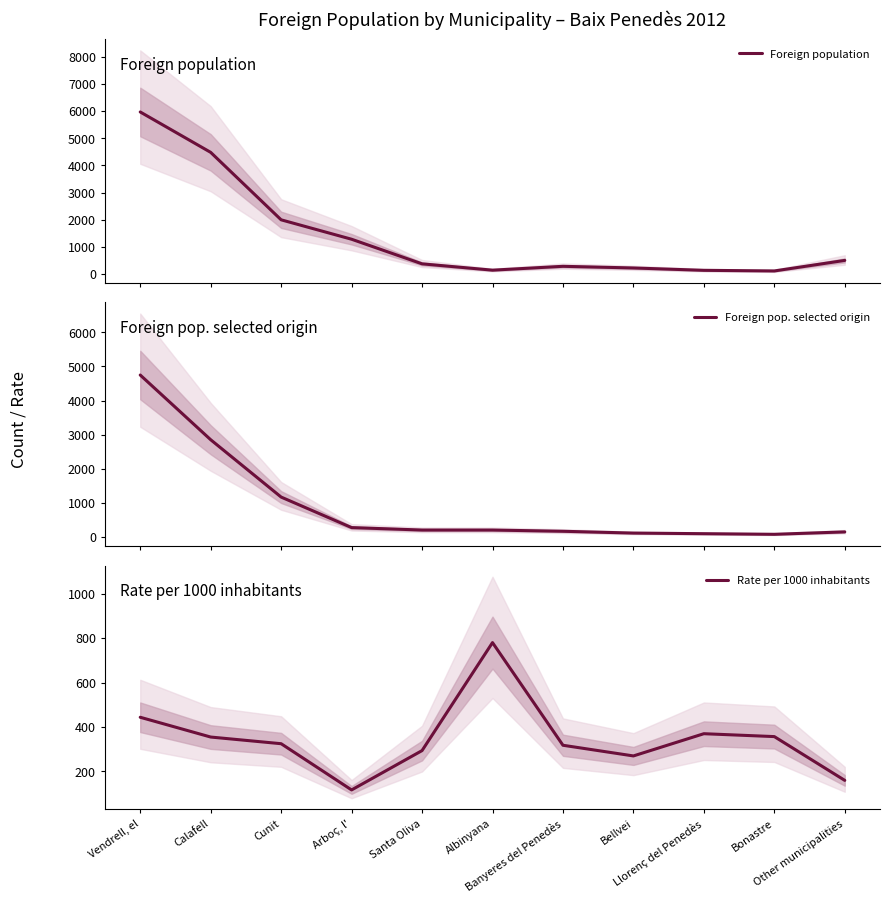

What is the sum of the Rate per 1000 inhabitants values at Calafell and Bellvei?

625